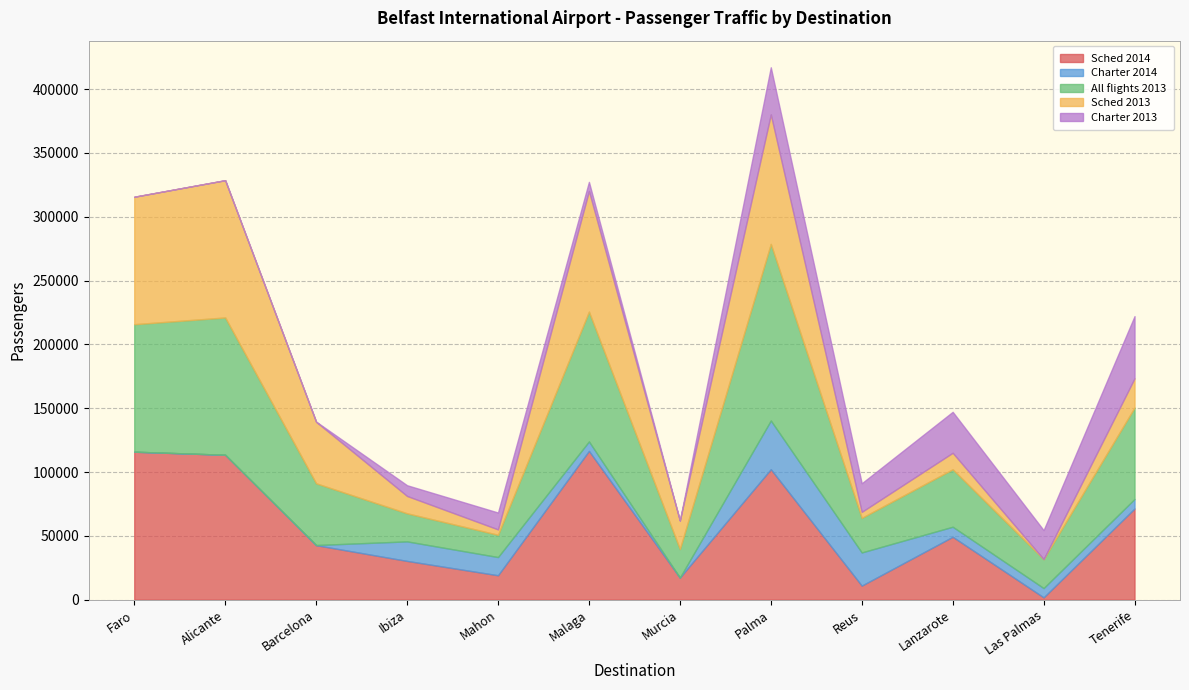

Does the chart have visible grid lines?

Yes